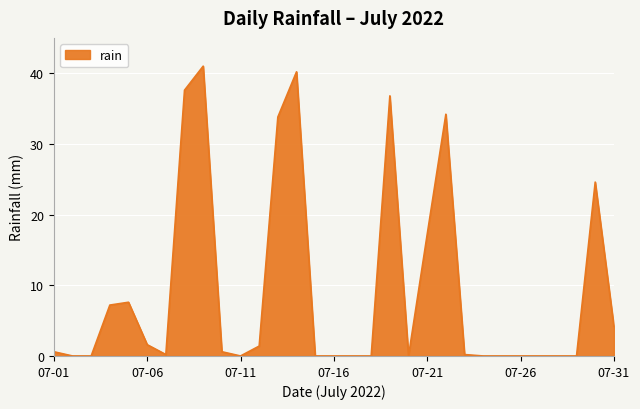

Reading left to right, what are all the values shown in this chart?

0.6	0.0	0.0	7.2	7.6	1.6	0.2	37.6	41.0	0.6	0.0	1.4	33.8	40.2	0.0	0.0	0.0	0.0	36.8	0.0	17.2	34.2	0.2	0.0	0.0	0.0	0.0	0.0	0.0	24.6	4.2